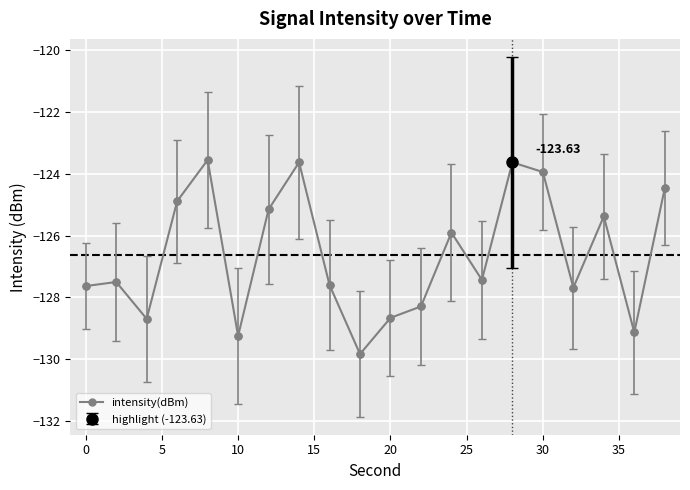

Reading right to left, transcribe all the data shown in this chart.

-124.5	-129.1	-125.4	-127.7	-123.9	-123.6	-127.4	-125.9	-128.3	-128.7	-129.8	-127.6	-123.6	-125.2	-129.2	-123.6	-124.9	-128.7	-127.5	-127.6